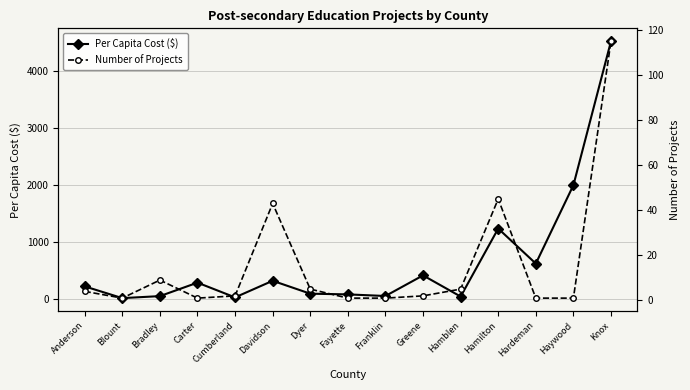

List the series in order of their overall mean, highest first.

Per Capita Cost ($), Number of Projects